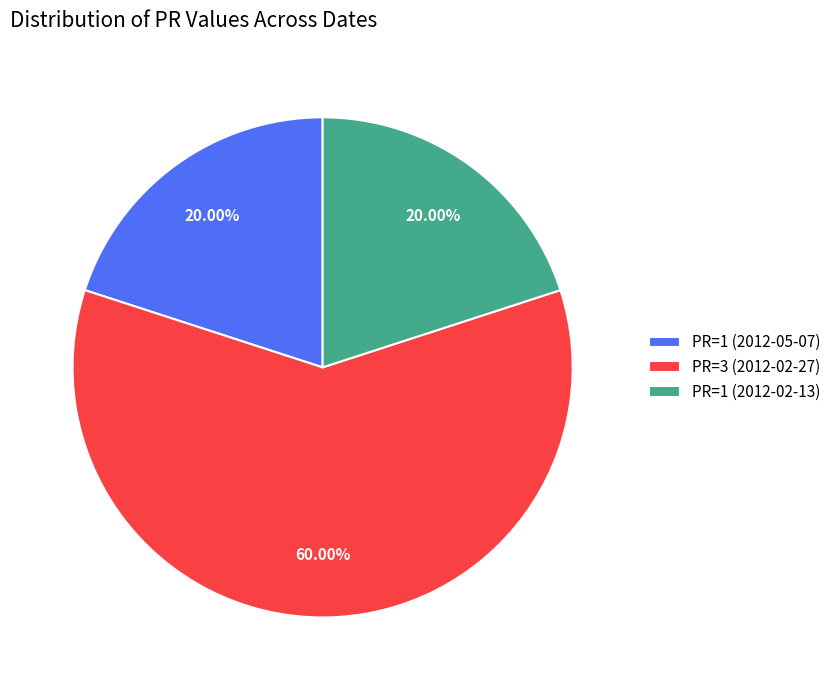

How many slices are in this pie chart?

3